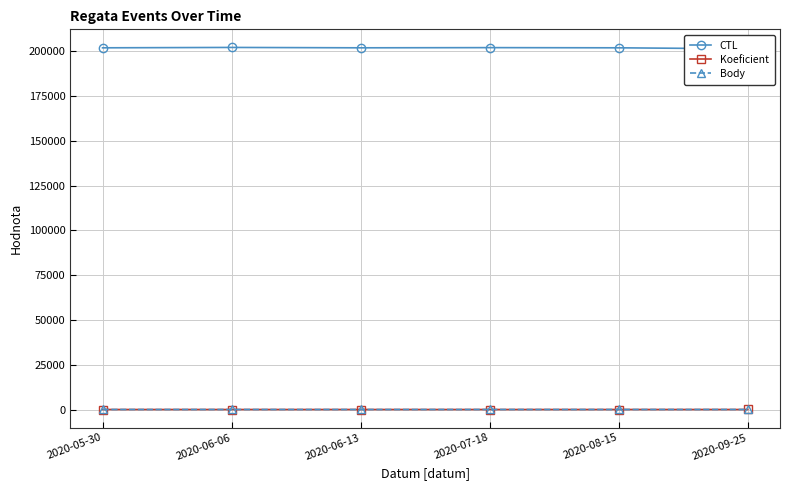

How many data points does each series have?

6